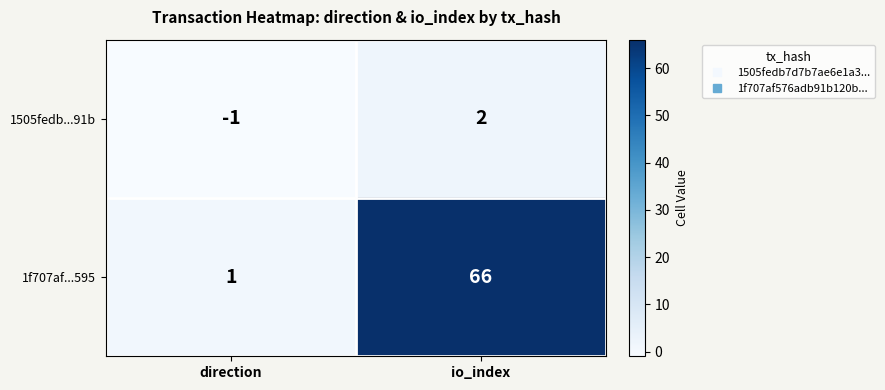

What is the greatest value displayed?

66